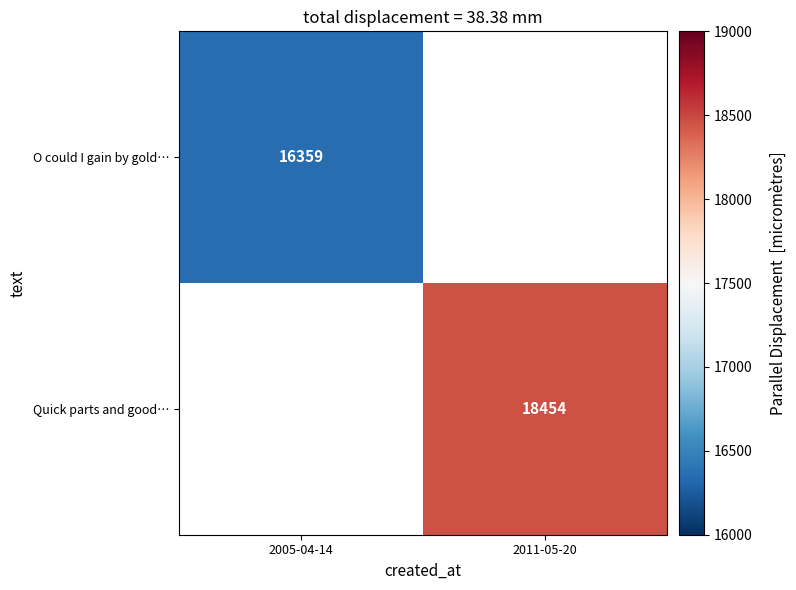

What is the minimum value shown in the chart?

16359.0